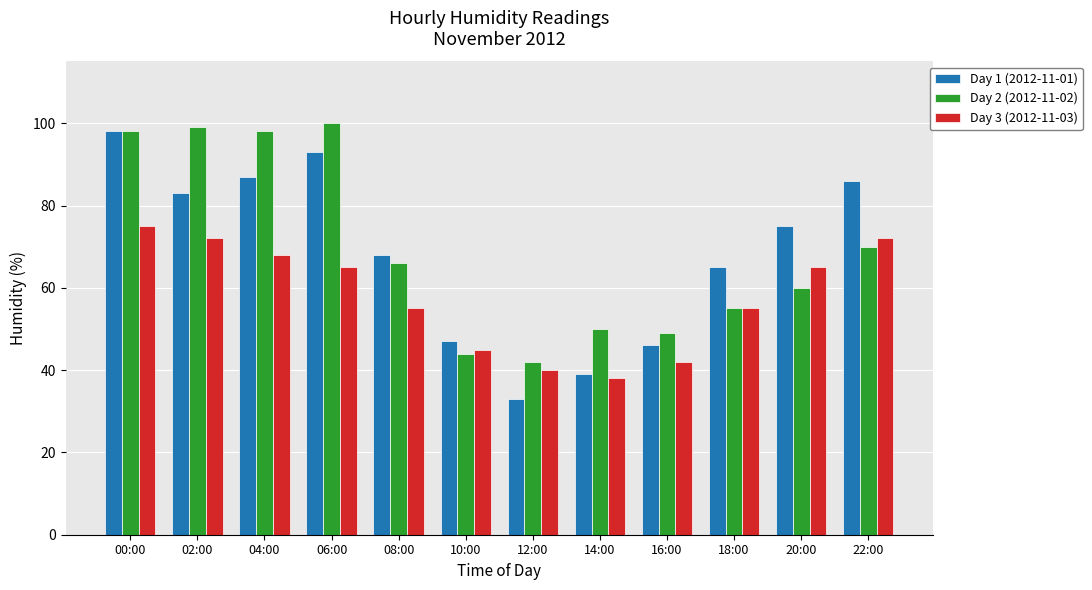

Is the value of Day 3 (2012-11-03) at 16:00 greater than the value of Day 1 (2012-11-01) at 18:00?

No